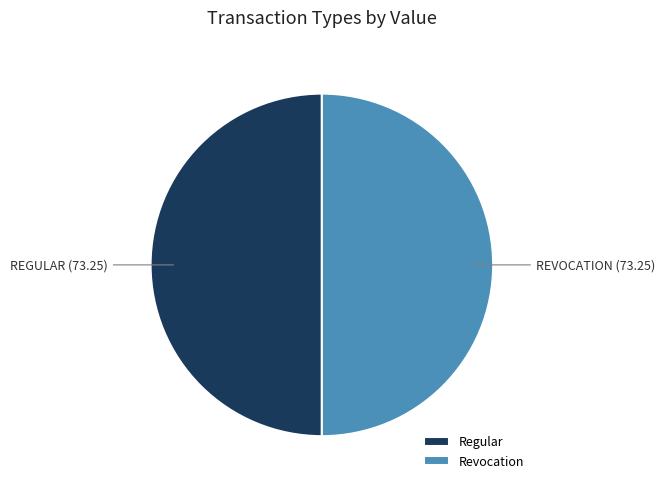

Do Regular and Revocation together represent more than half of the pie?

Yes